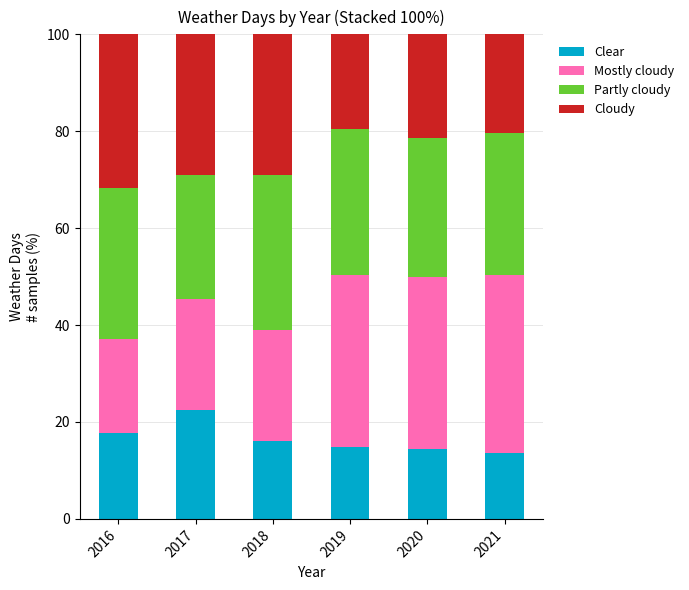

Which category has the highest value in the Clear series?

2017